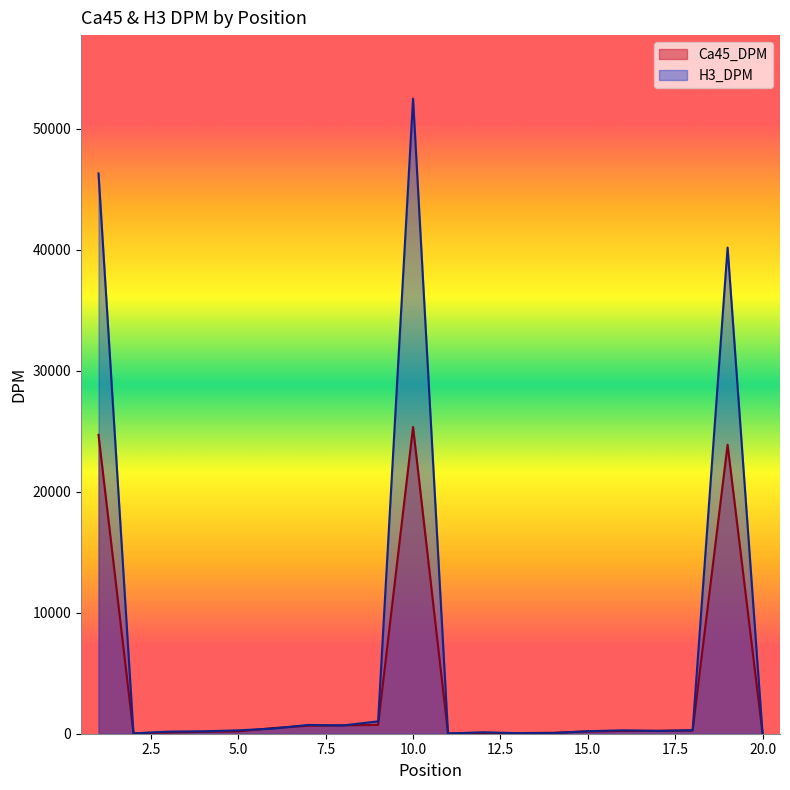

The H3_DPM series shows 33.6 at 20. True or false?

False